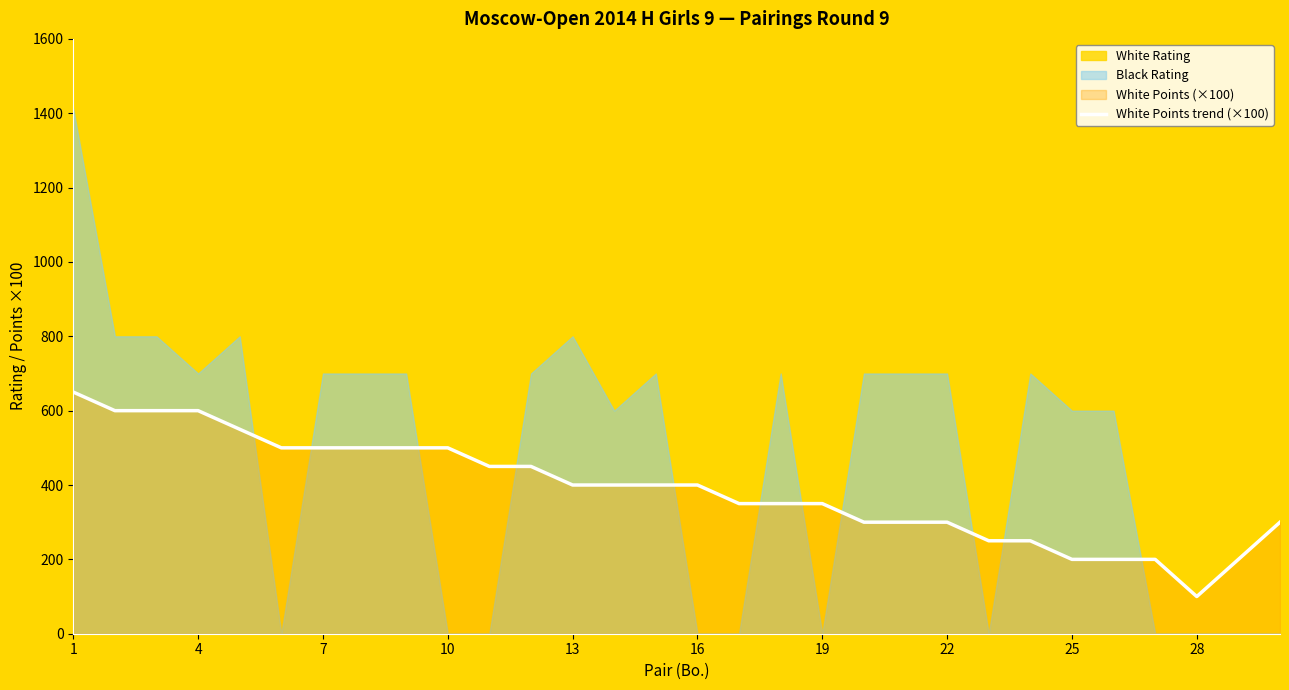

Reading left to right, extract all data points from this chart.

650	600	600	600	550	500	500	500	500	500	450	450	400	400	400	400	350	350	350	300	300	300	250	250	200	200	200	100	200	300